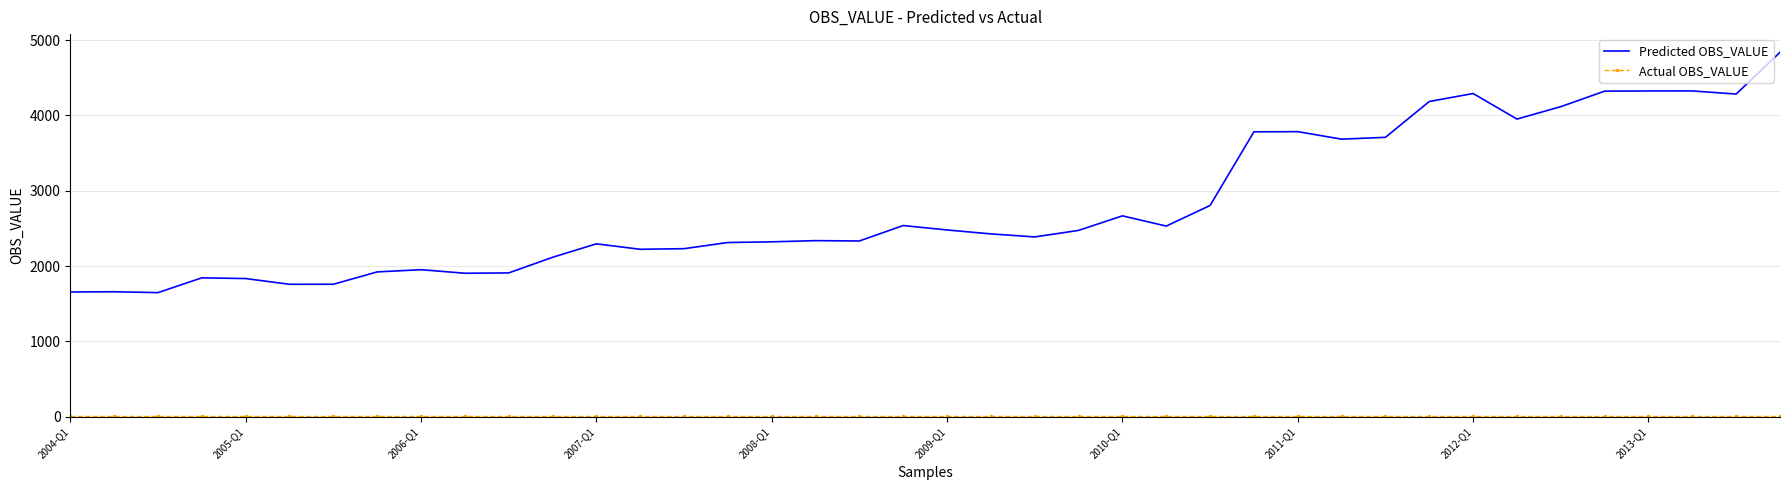

What is the maximum value shown in the chart?

4838.7